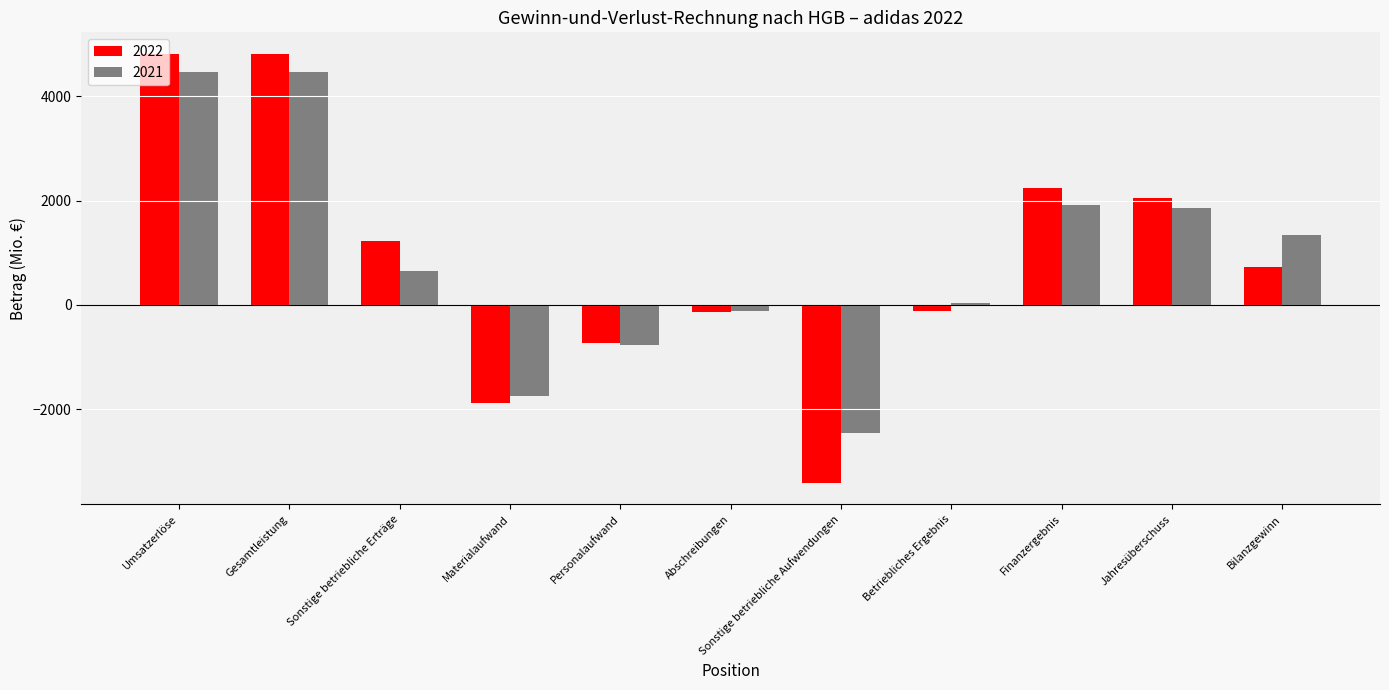

Between Materialaufwand and Personalaufwand, which series saw the biggest shift?

2022